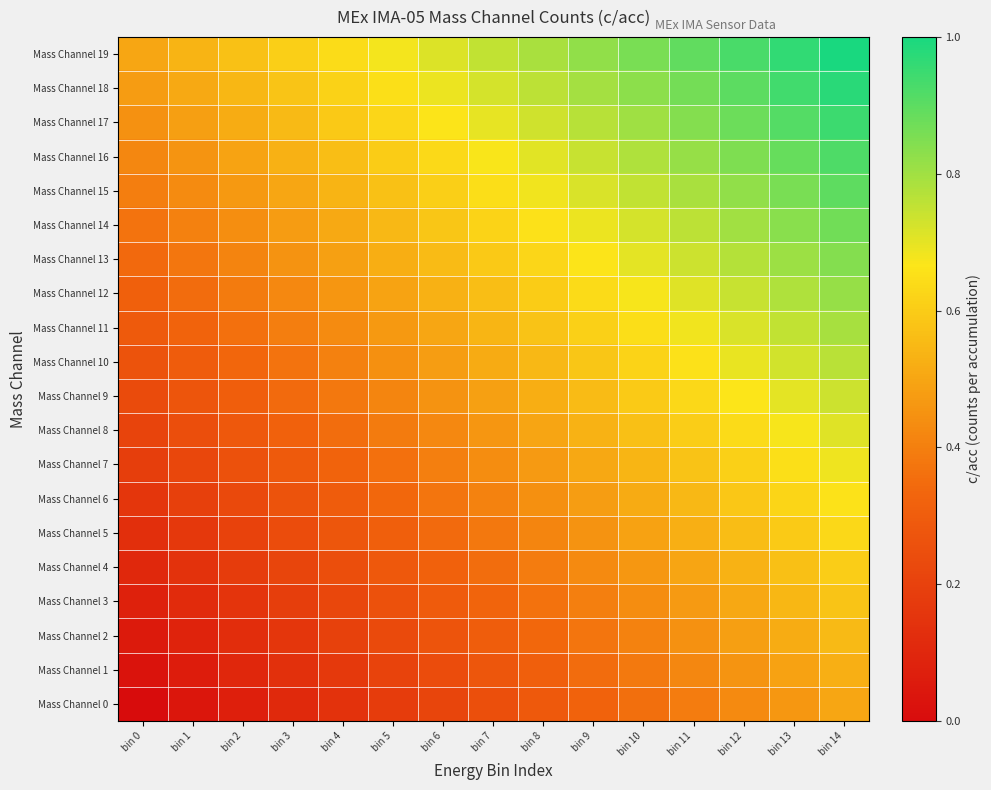

Count the number of categories in the chart.

15